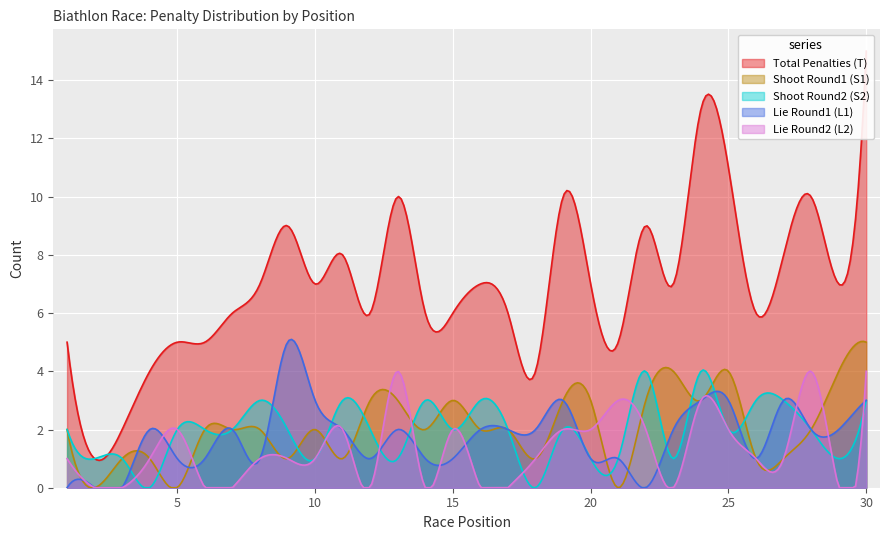

True or false: Shoot Round1 (S1) has a value of 1 at 12.

False